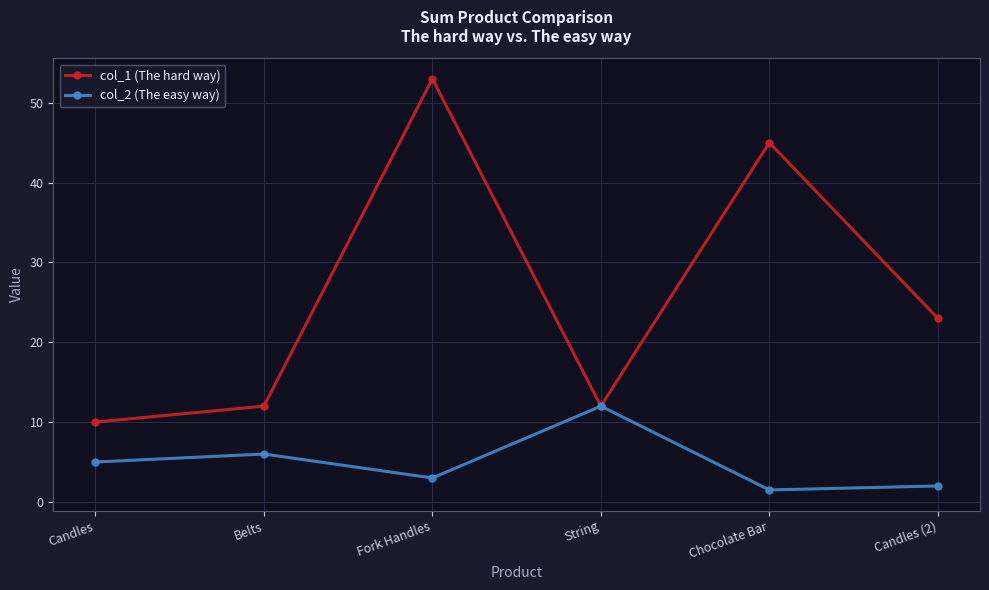

What is the approximate value of col_2 (The easy way) at String?

12.0